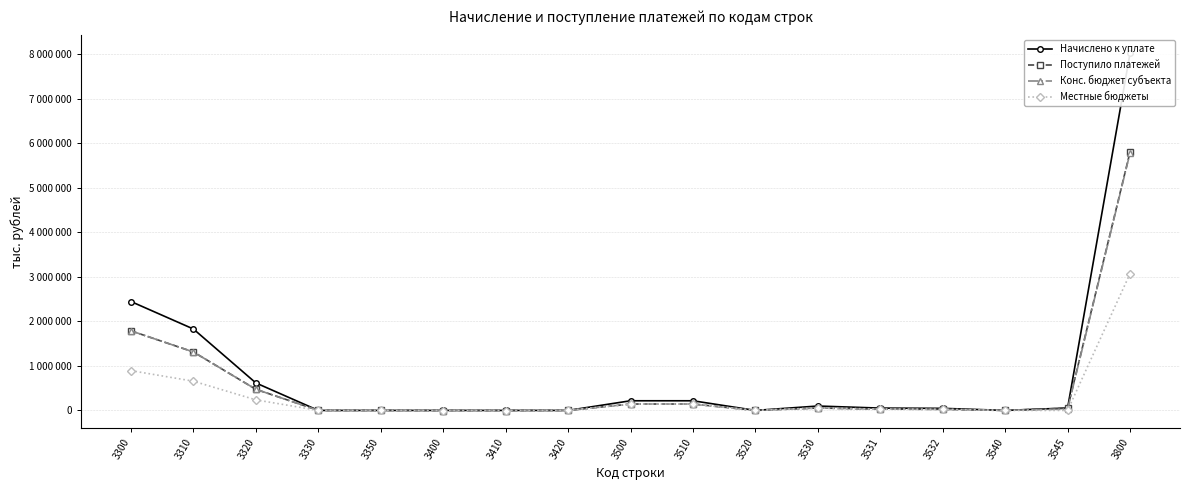

How many values in Начислено к уплате are above zero?

10